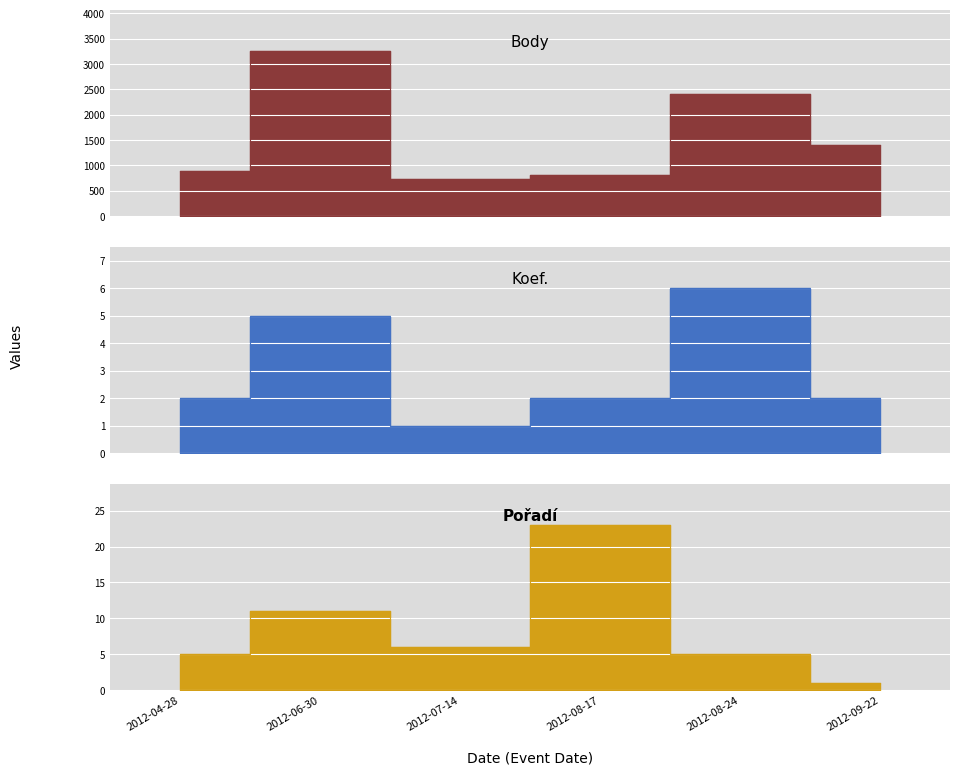

How many distinct data groups are displayed?

3